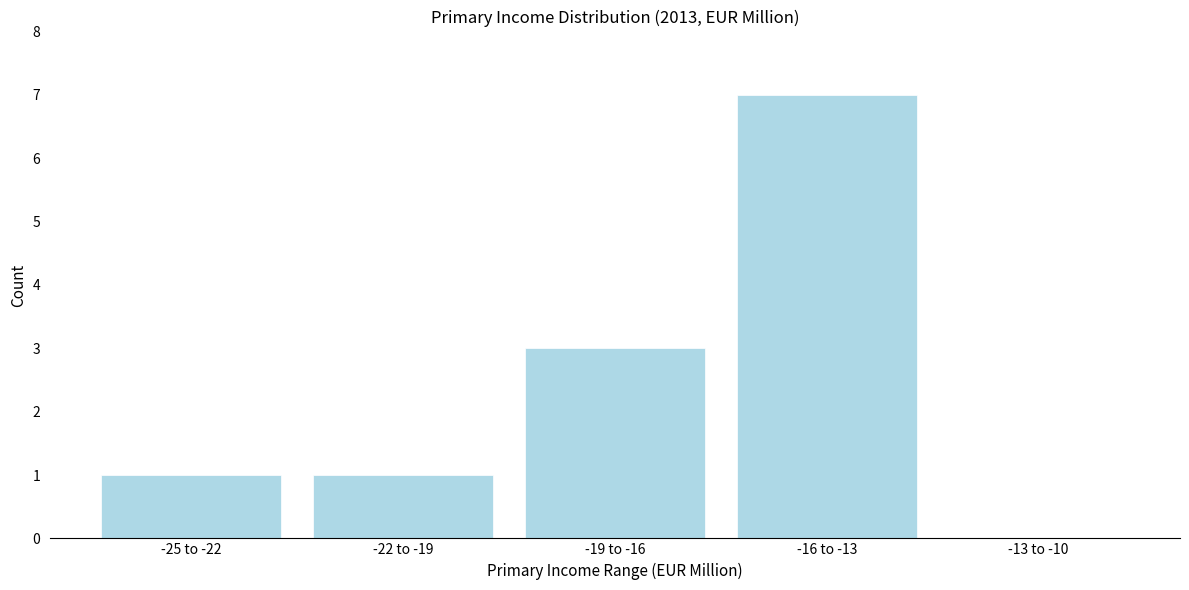

Reading left to right, what are all the values shown in this chart?

-25 to -22=1	-22 to -19=1	-19 to -16=3	-16 to -13=7	-13 to -10=0